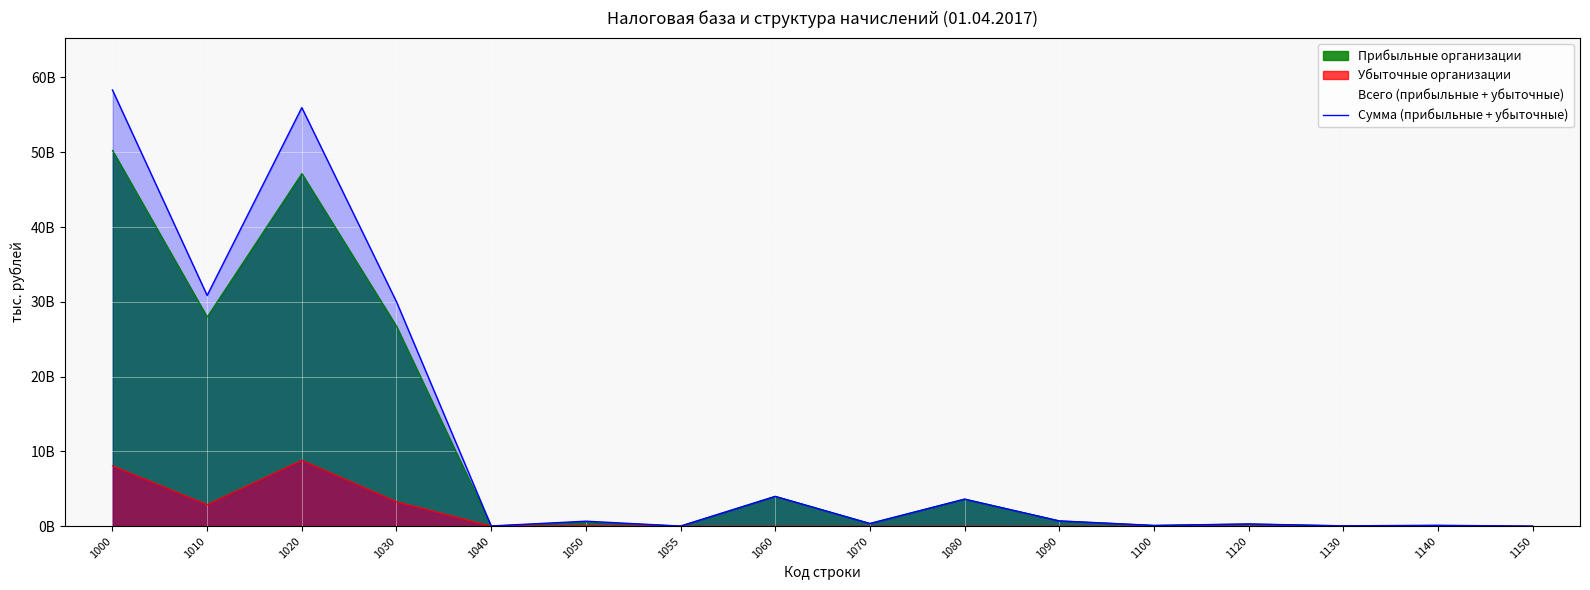

At which category does the chart reach its peak across all series?

1000